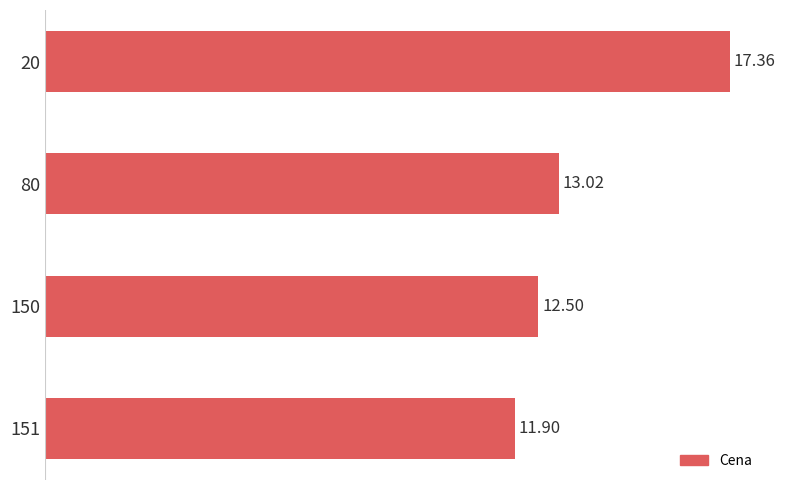

Which has a higher value, 80 or 20?

20